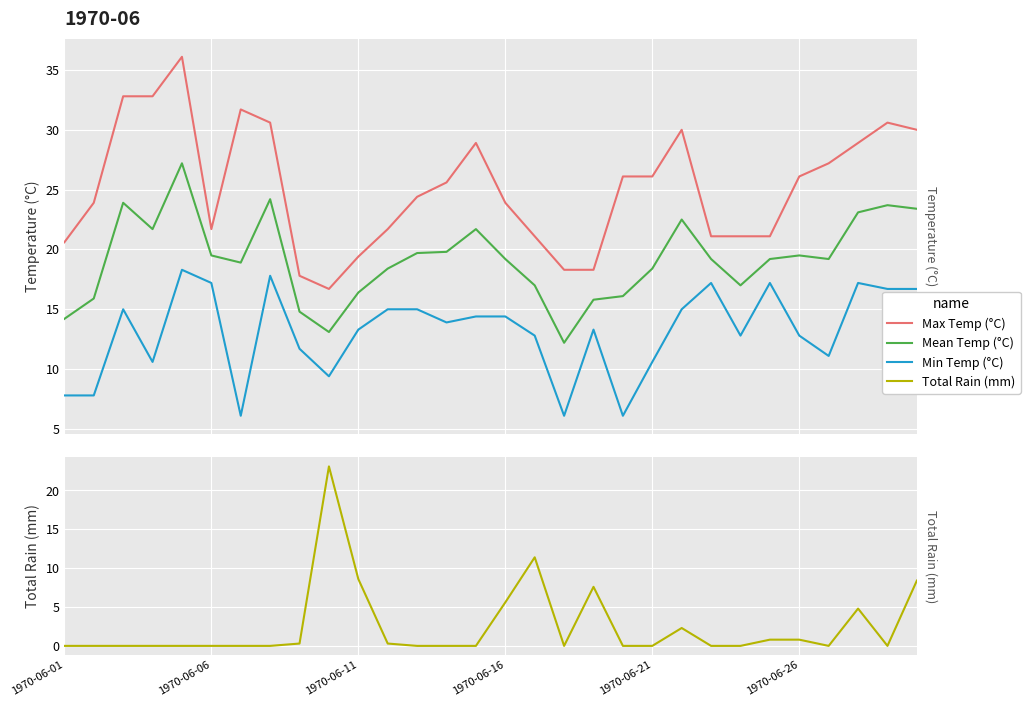

At how many categories does at least one series exceed 3?

30